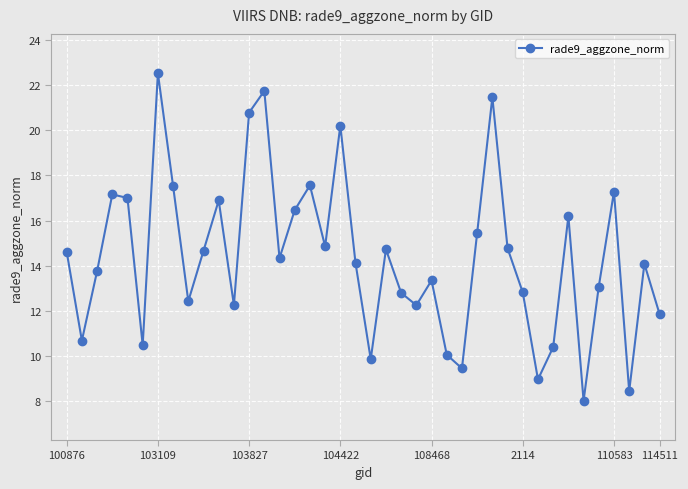

True or false: the data has more than 0 interior local peaks.

True